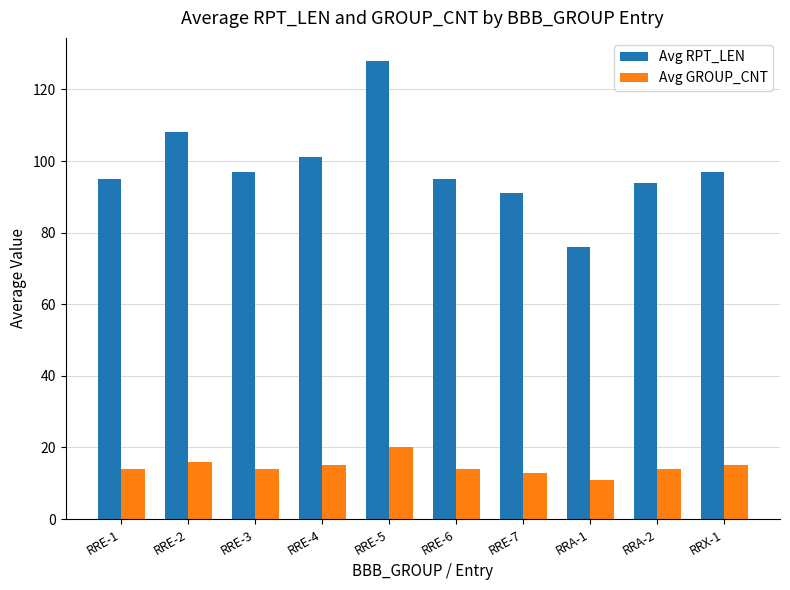

What is the minimum value shown in the chart?

11